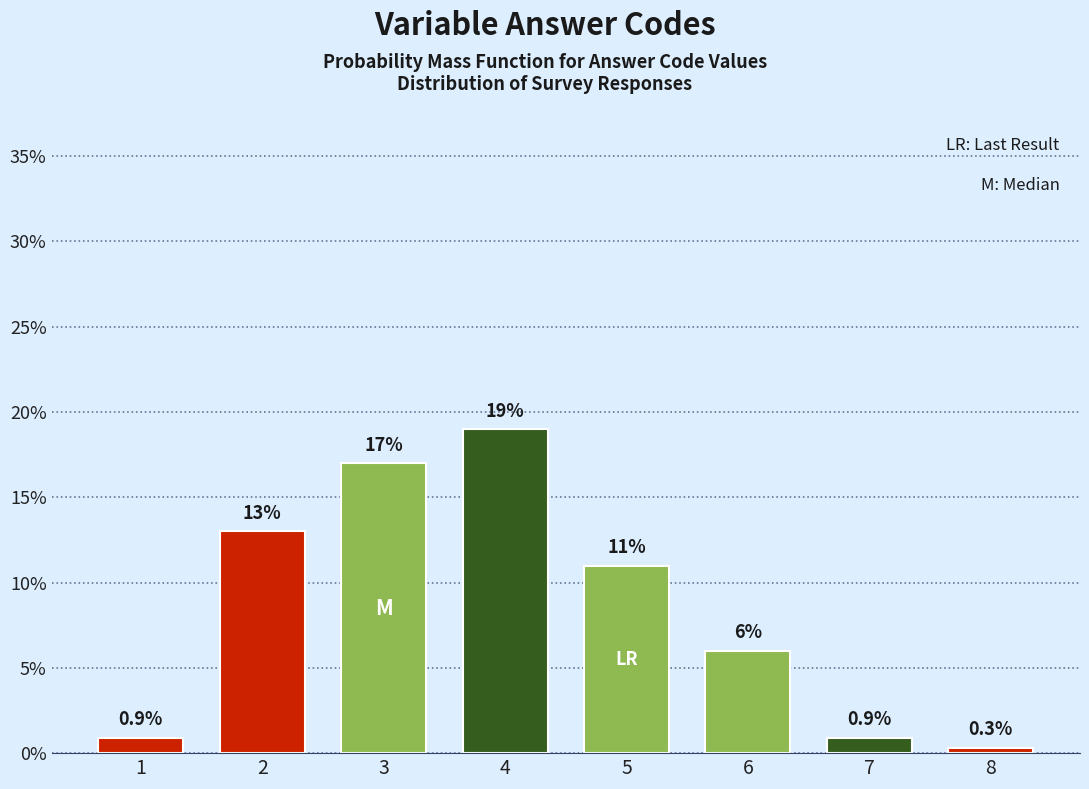

Reading left to right, list all the values displayed in this chart.

1=0.9	2=13.0	3=17.0	4=19.0	5=11.0	6=6.0	7=0.9	8=0.3